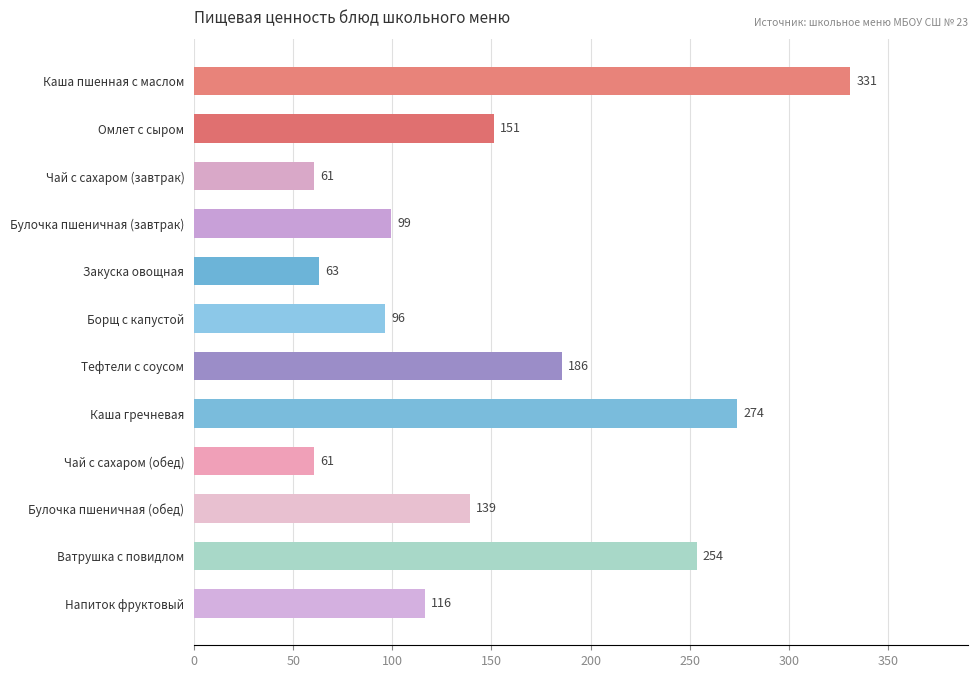

The value at Каша пшенная с маслом is 75.2. True or false?

False